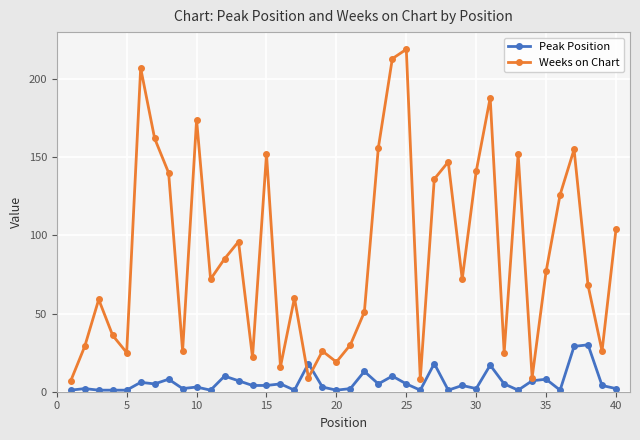

Which series has the largest range (max minus min)?

Weeks on Chart